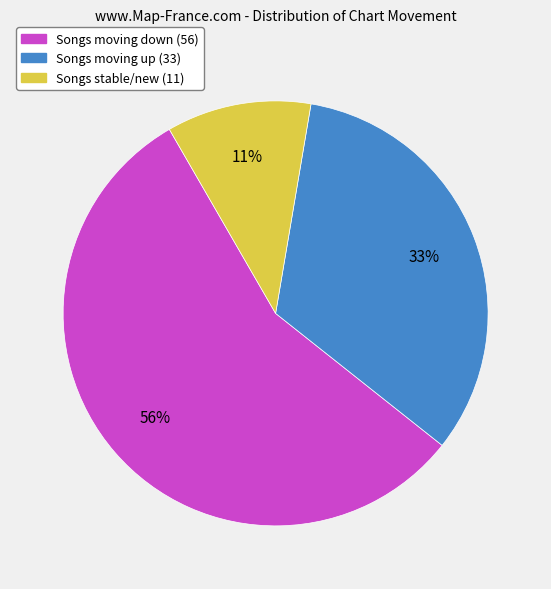

To the nearest percent, what is the difference between the largest and smallest slice percentages?

45%